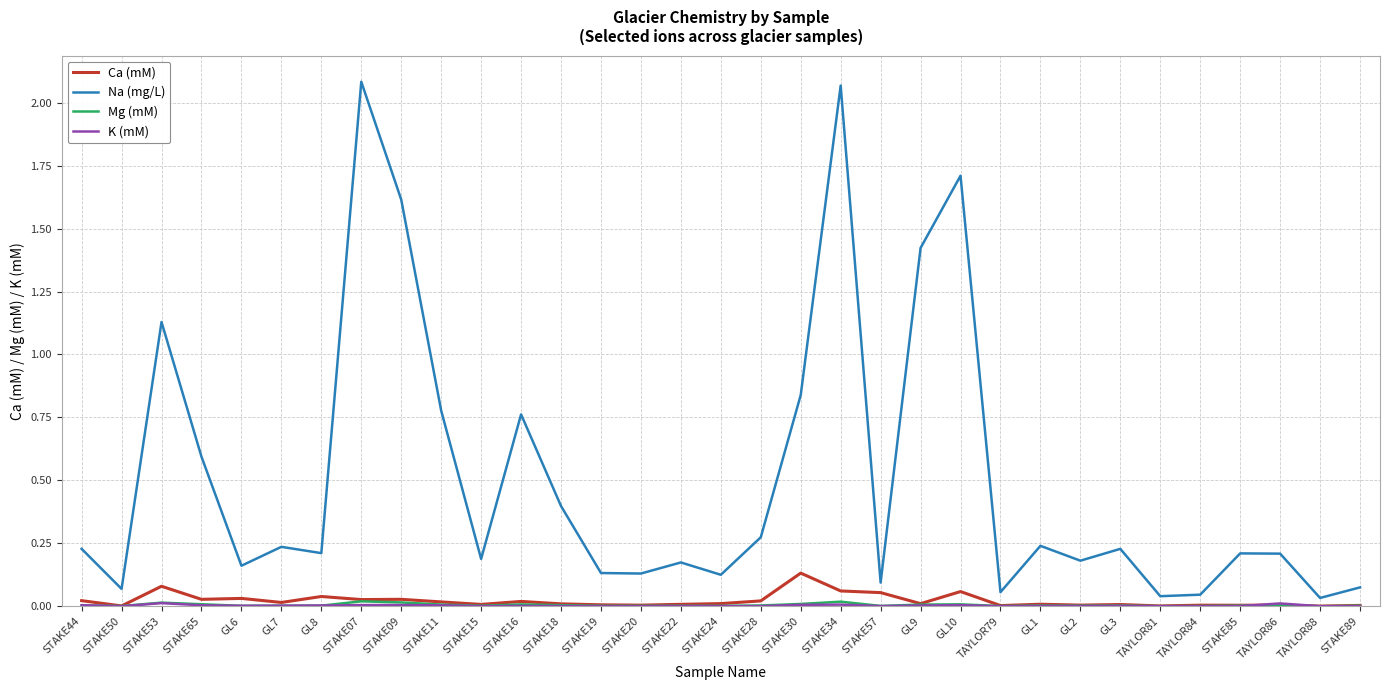

At how many categories does at least one series exceed 0?

33